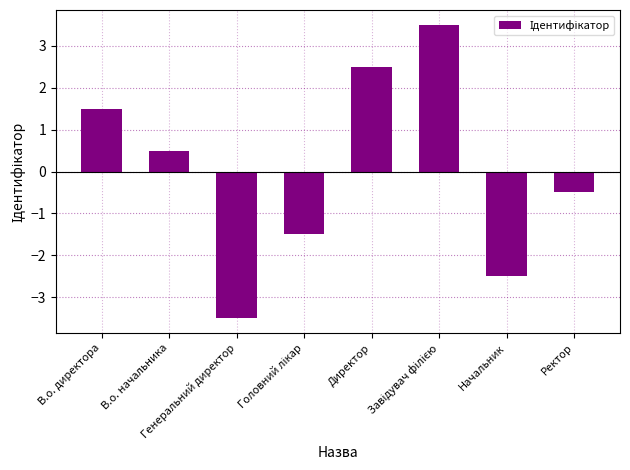

What is the label of the 1st bar from the left?

В.о. директора